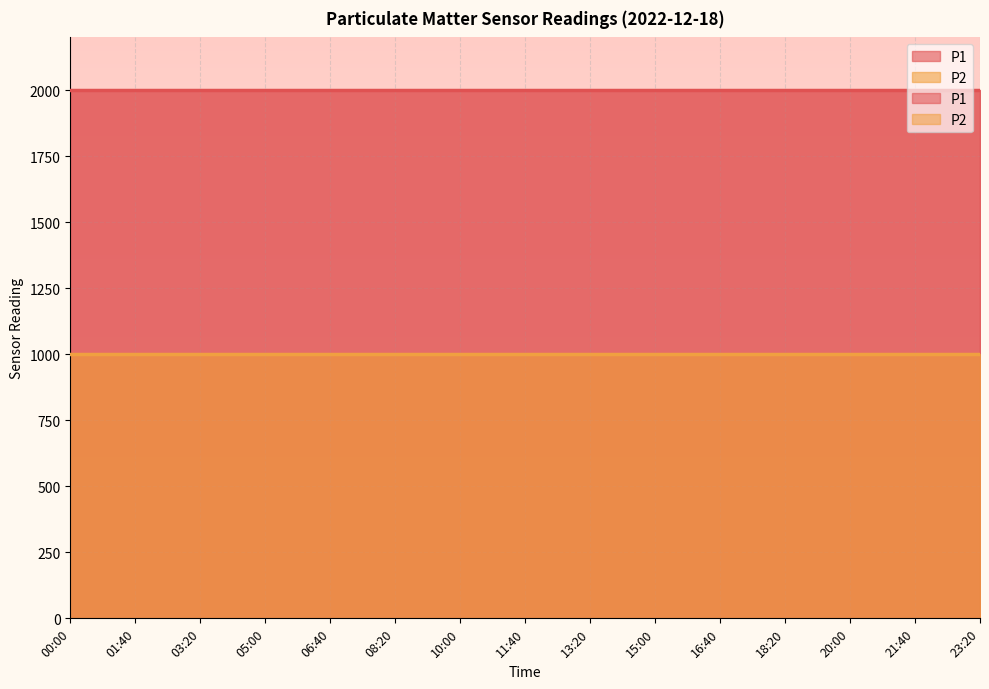

At which label is P2 closest to 999?

00:00